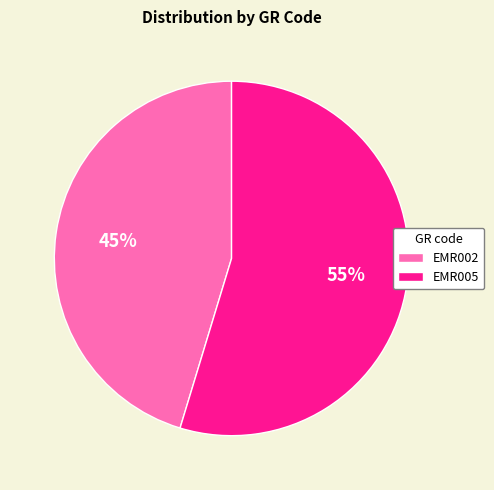

Combined, do EMR002 and EMR005 account for over 50%?

Yes